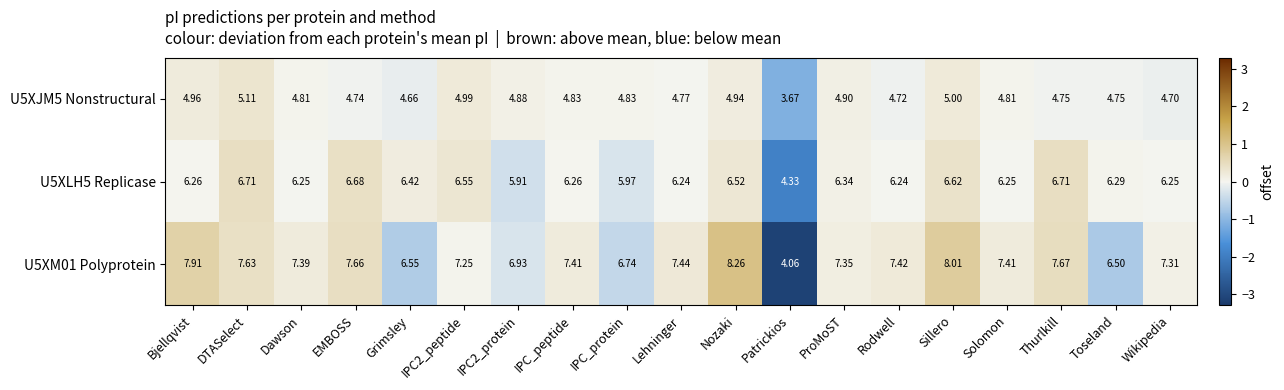

Where is U5XJM5 Nonstructural nearest to the value 4?

Patrickios